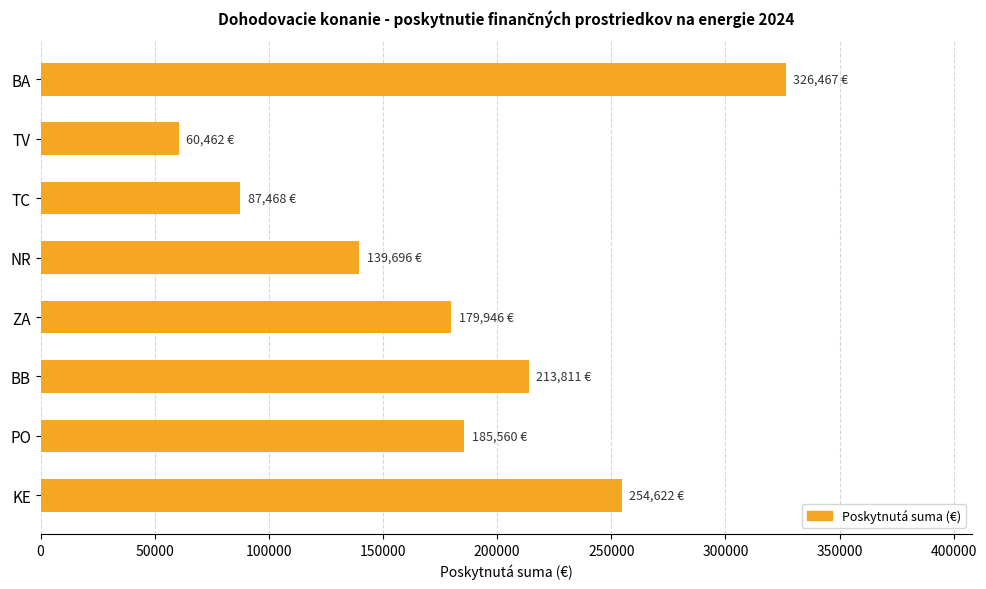

Does the chart contain any negative values?

No